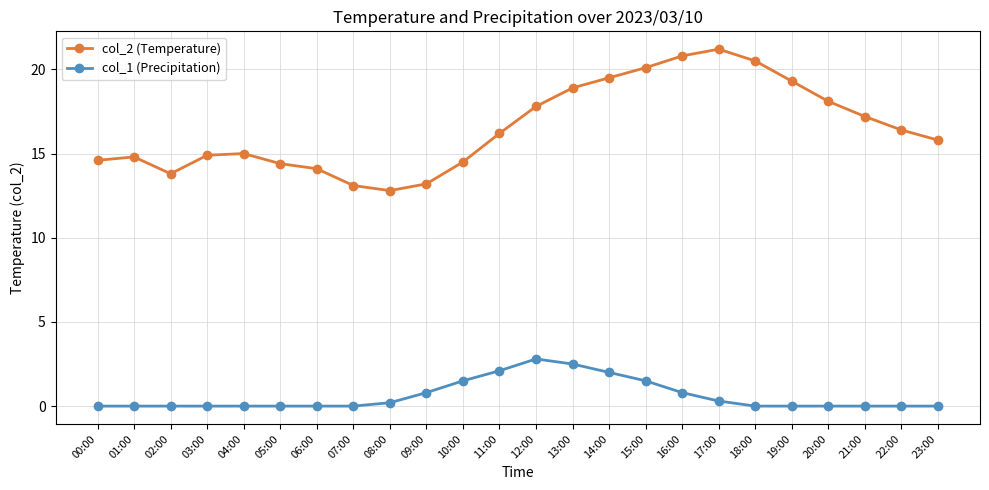

Reading left to right, extract all data points from this chart.

col_2 (Temperature): 00:00=14.6	01:00=14.8	02:00=13.8	03:00=14.9	04:00=15.0	05:00=14.4	06:00=14.1	07:00=13.1	08:00=12.8	09:00=13.2	10:00=14.5	11:00=16.2	12:00=17.8	13:00=18.9	14:00=19.5	15:00=20.1	16:00=20.8	17:00=21.2	18:00=20.5	19:00=19.3	20:00=18.1	21:00=17.2	22:00=16.4	23:00=15.8
col_1 (Precipitation): 00:00=0.0	01:00=0.0	02:00=0.0	03:00=0.0	04:00=0.0	05:00=0.0	06:00=0.0	07:00=0.0	08:00=0.2	09:00=0.8	10:00=1.5	11:00=2.1	12:00=2.8	13:00=2.5	14:00=2.0	15:00=1.5	16:00=0.8	17:00=0.3	18:00=0.0	19:00=0.0	20:00=0.0	21:00=0.0	22:00=0.0	23:00=0.0